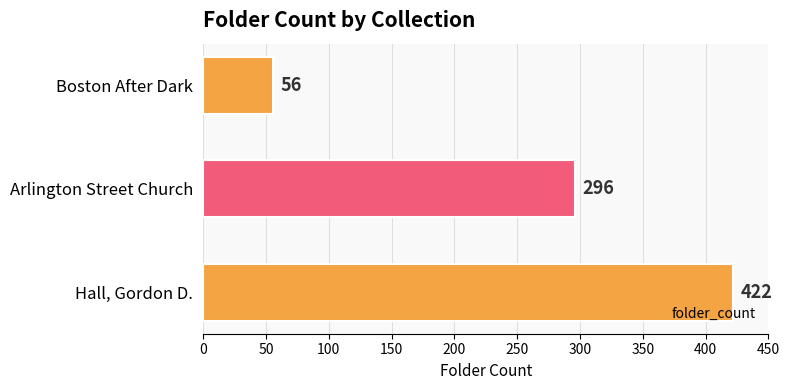

How many values are below 296?

1